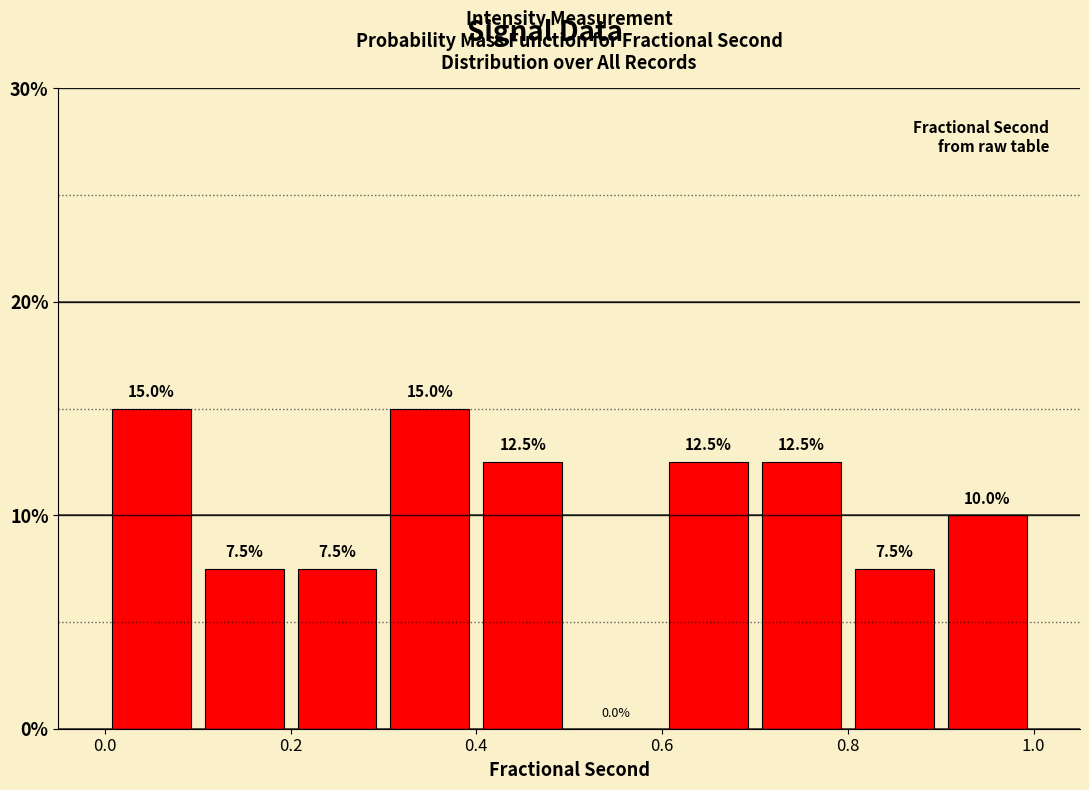

Reading left to right, transcribe this chart: for each bar, give the range it covers on the x-axis and its height.

0.0 to 0.1: 15.0
0.1 to 0.2: 7.5
0.2 to 0.3: 7.5
0.3 to 0.4: 15.0
0.4 to 0.5: 12.5
0.5 to 0.6: 0.0
0.6 to 0.7: 12.5
0.7 to 0.8: 12.5
0.8 to 0.9: 7.5
0.9 to 1.0: 10.0